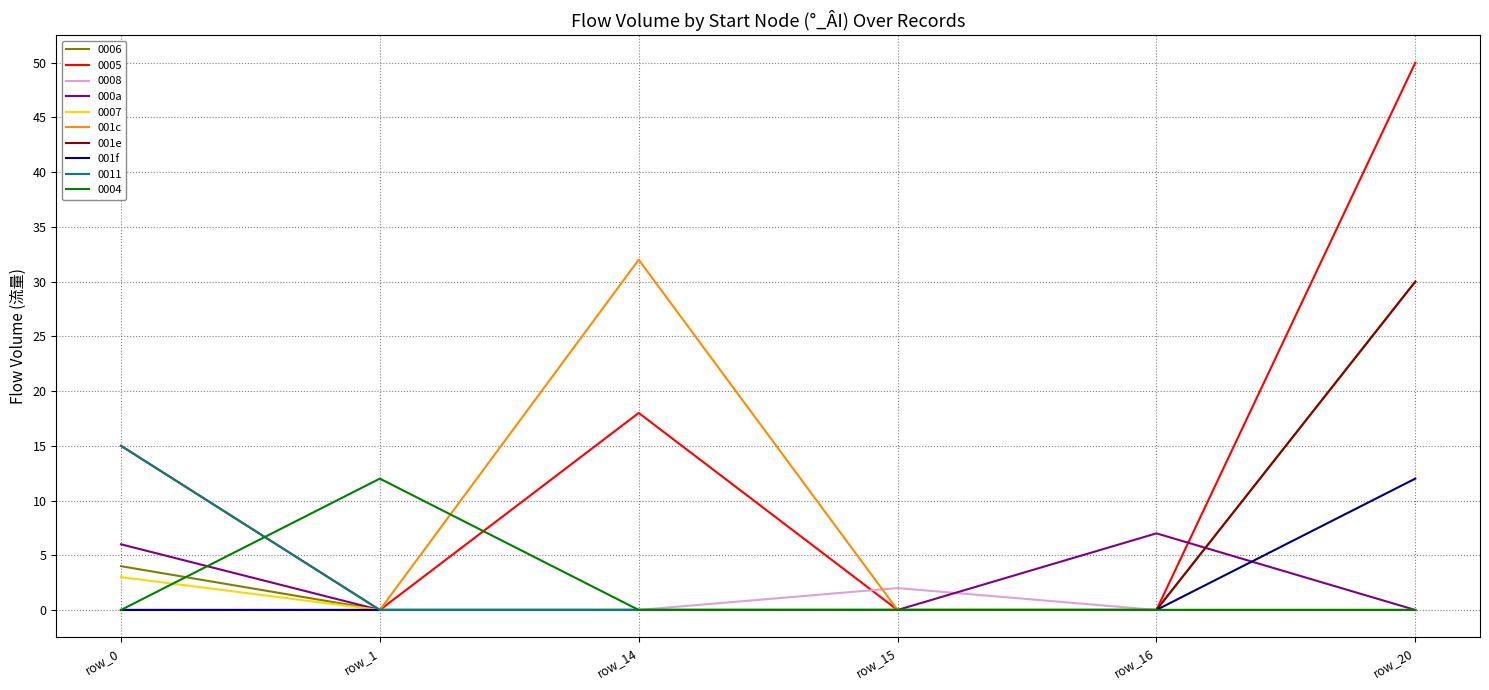

At how many categories does at least one series exceed 24?

2